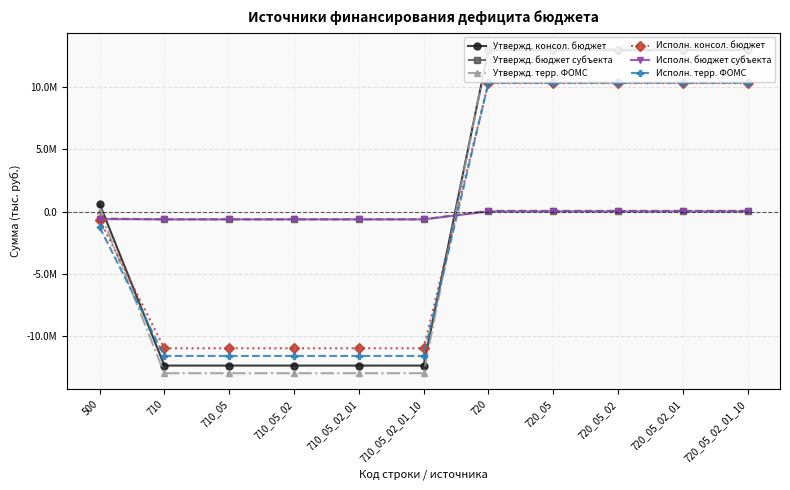

Between which two adjacent categories do Утвержд. бюджет субъекта and Исполн. терр. ФОМС first intersect?

710_05_02_01_10 and 720